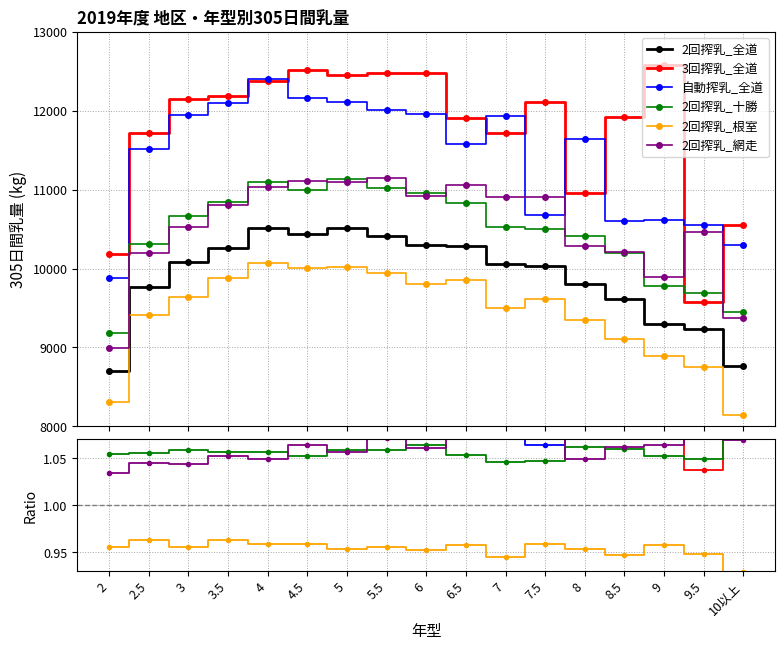

What is the highest value of the 2回搾乳_全道 series?

10511.3